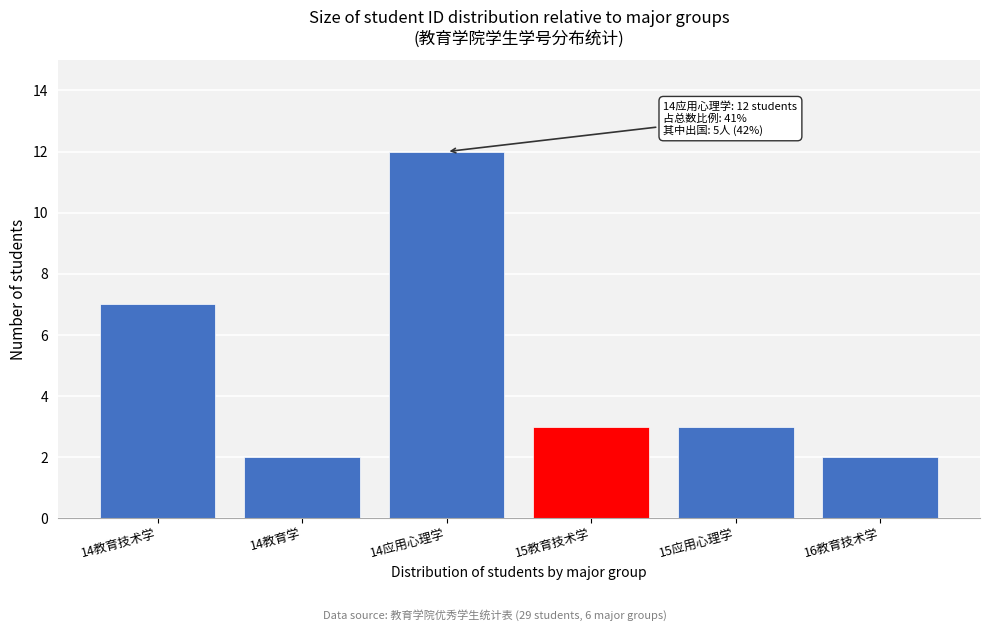

Reading right to left, transcribe all the data shown in this chart.

2	3	3	12	2	7